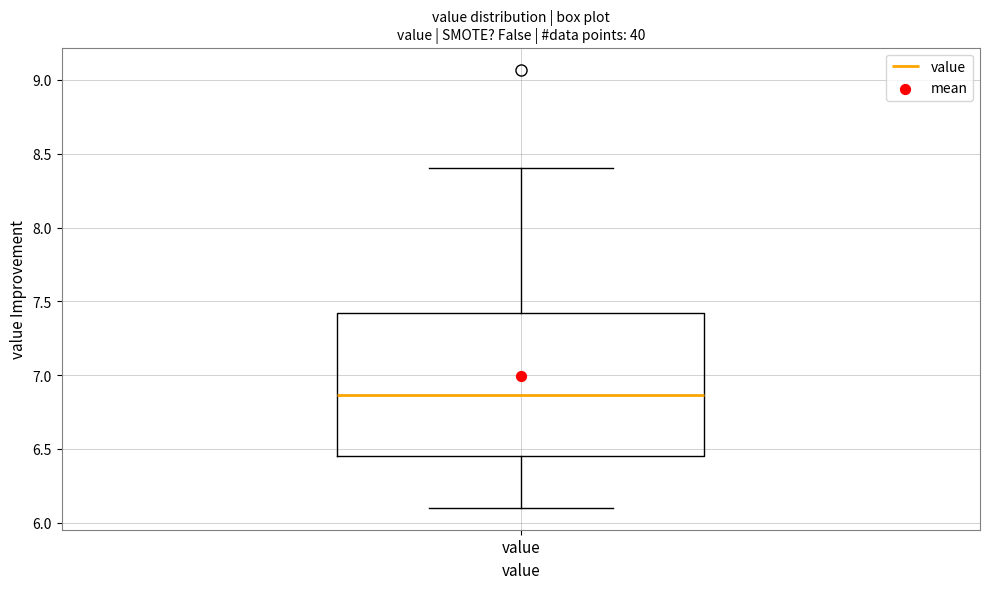

Where is the upper edge of the box for value on the y-axis? The values are not printed on the chart, so give them approximately, as read against the axis.

7.40